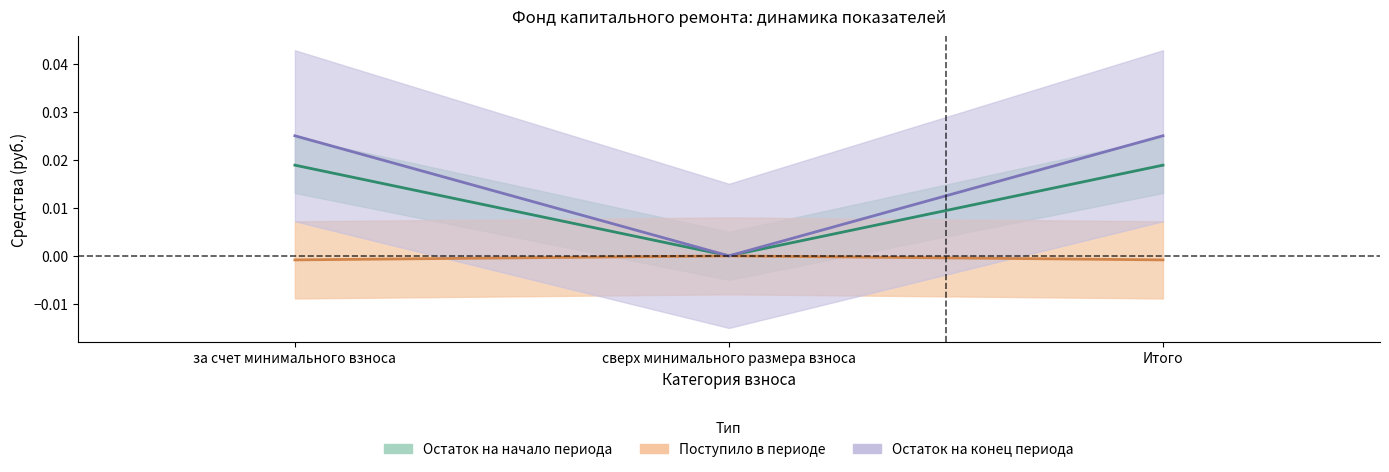

Is the value of Поступило всего at сверх минимального размера взноса greater than the value of Взносы at Итого?

No